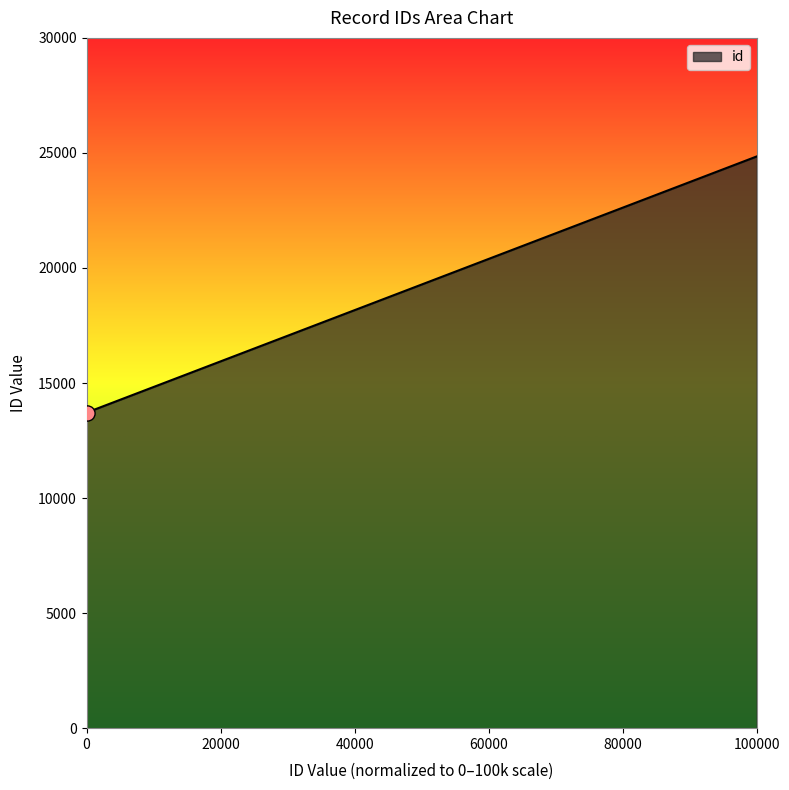

What is the greatest value displayed?

24848